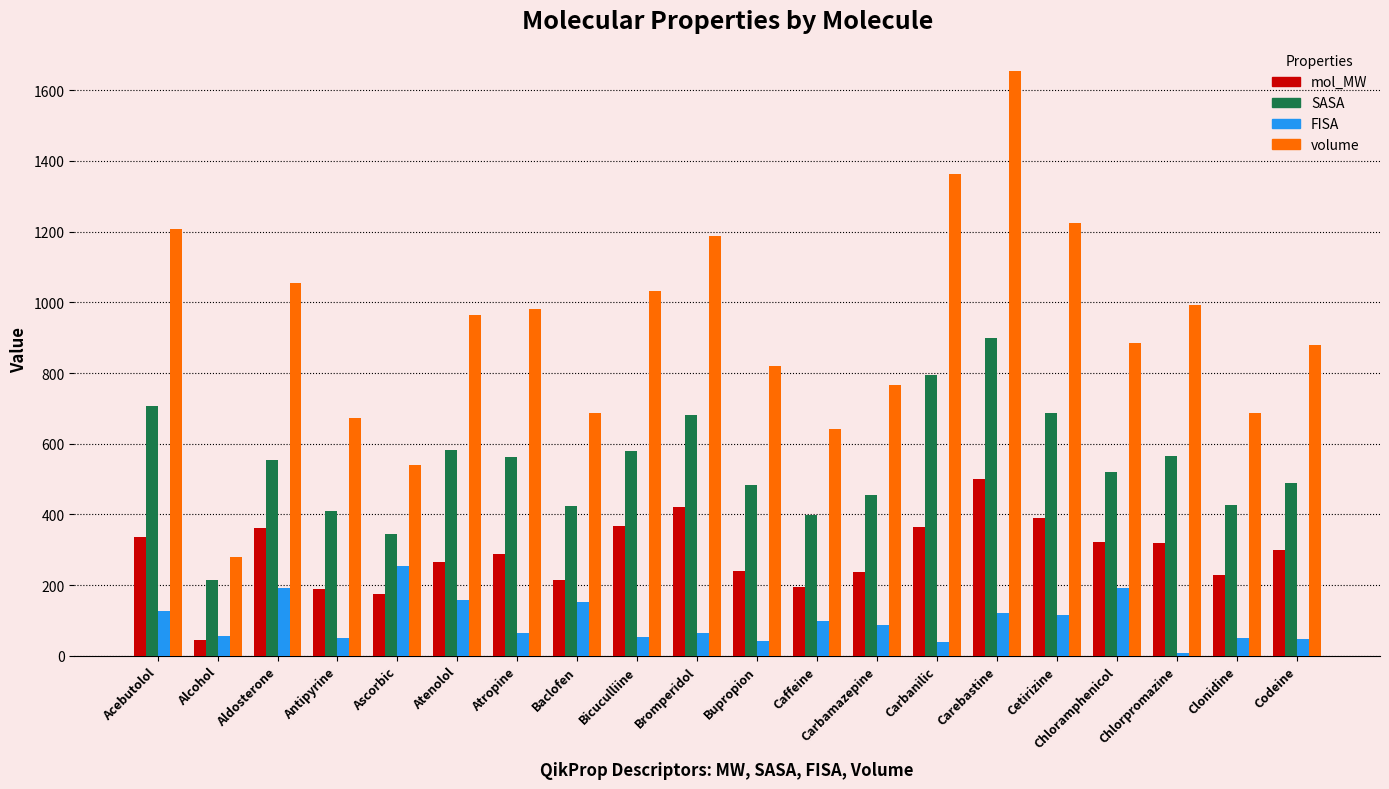

What is the label of the 9th bar from the right?

Caffeine